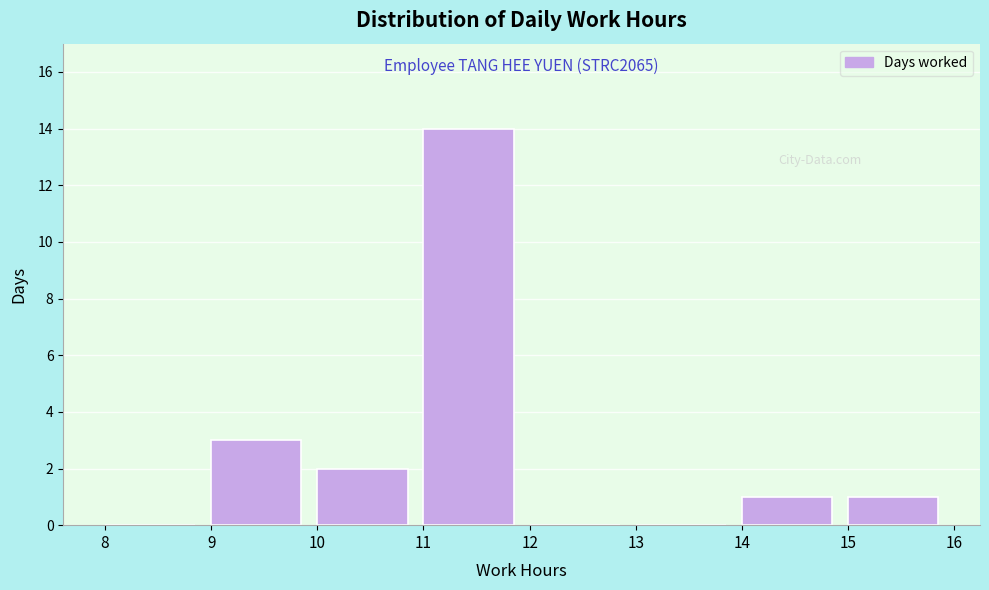

Which range on the x-axis has the tallest bar?

11 to 12